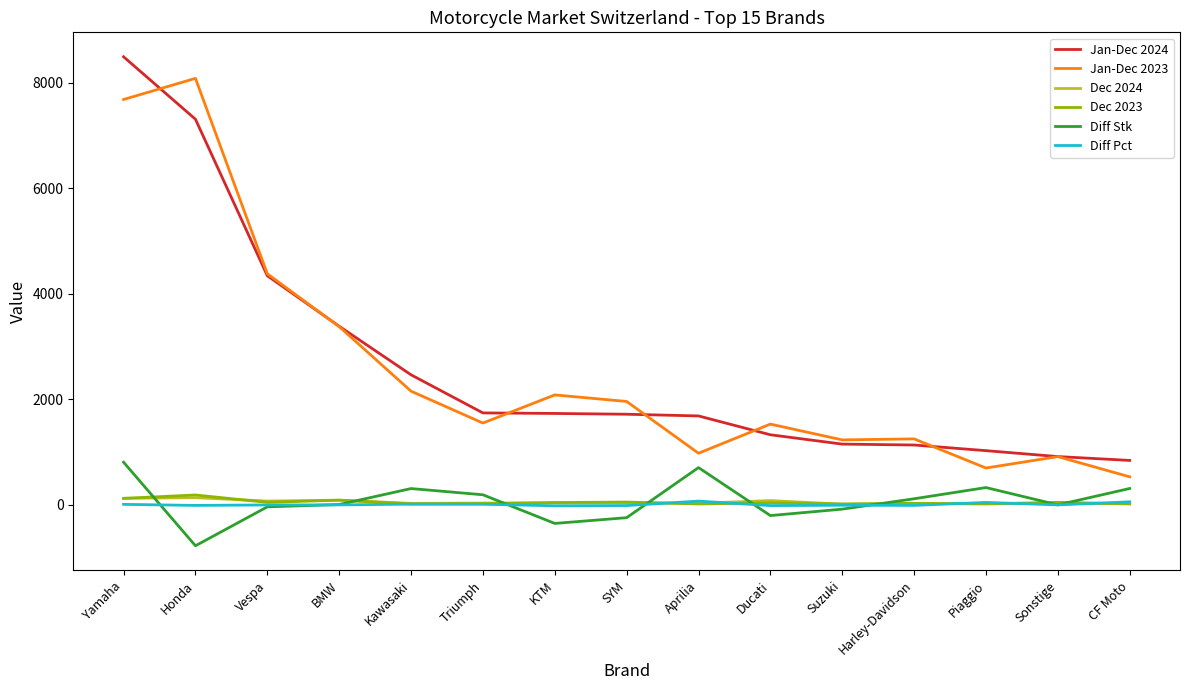

The value of Diff Stk at Yamaha is 809.0. True or false?

True